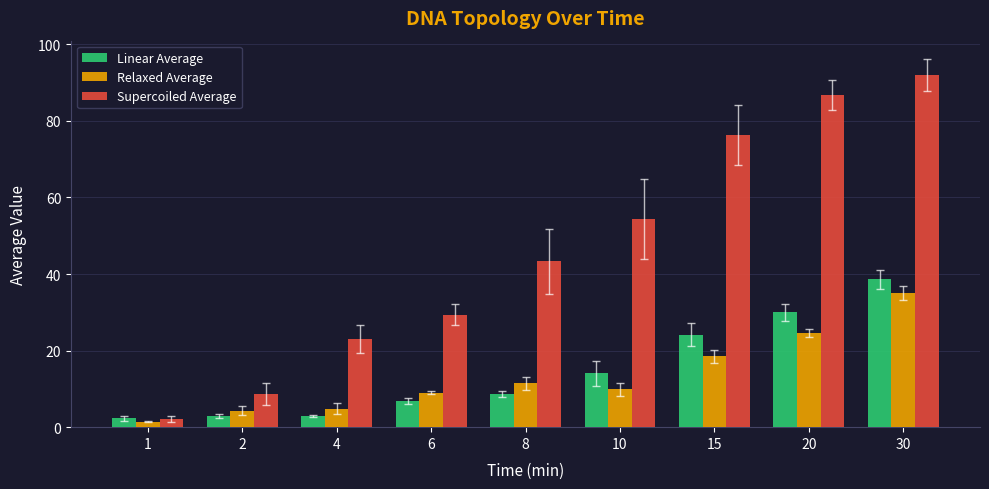

What is the smallest value displayed?

1.4